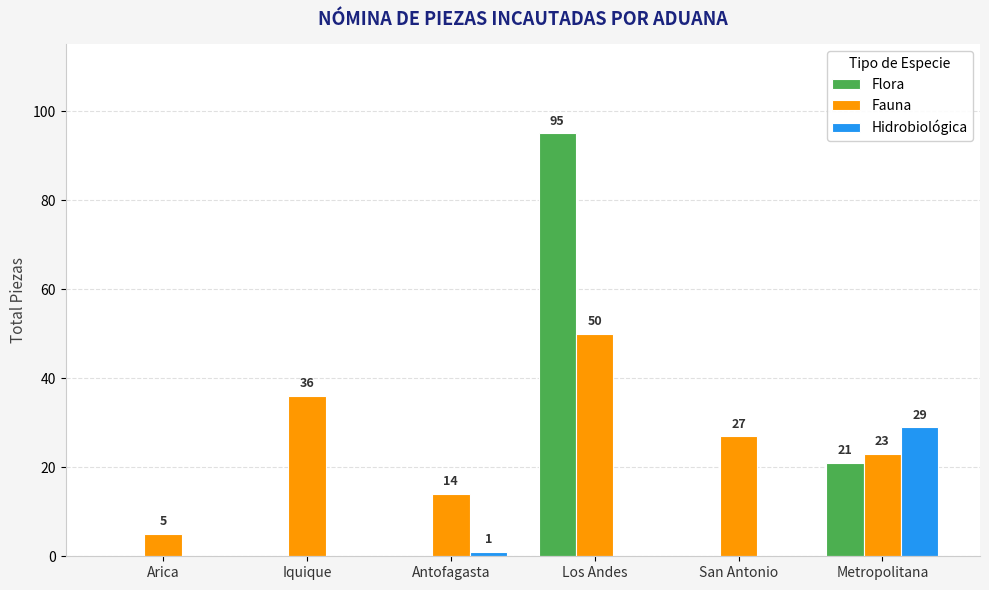

At which label does Fauna reach its peak?

Los Andes